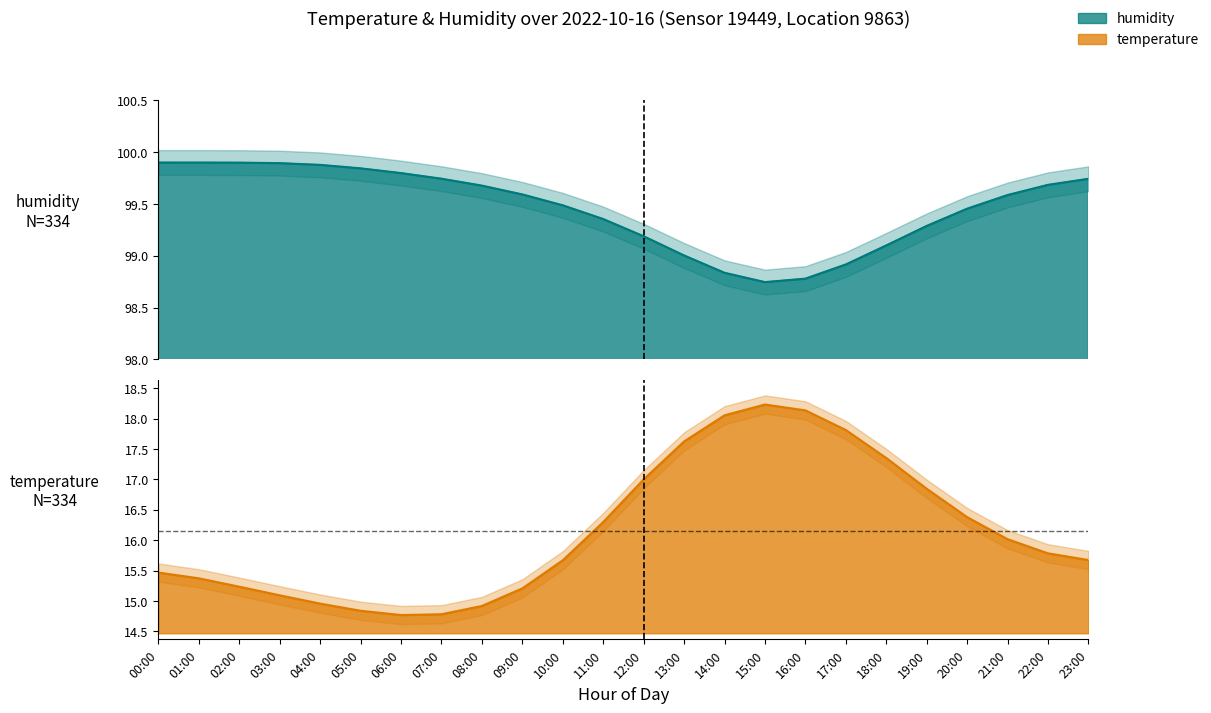

Reading right to left, transcribe all the data shown in this chart.

temperature: 15.7	15.8	16.0	16.4	16.8	17.4	17.8	18.1	18.2	18.1	17.6	17.0	16.3	15.7	15.2	14.9	14.8	14.8	14.8	15.0	15.1	15.2	15.4	15.5
humidity: 99.7	99.7	99.6	99.5	99.3	99.1	98.9	98.8	98.7	98.8	99.0	99.2	99.4	99.5	99.6	99.7	99.7	99.8	99.8	99.9	99.9	99.9	99.9	99.9